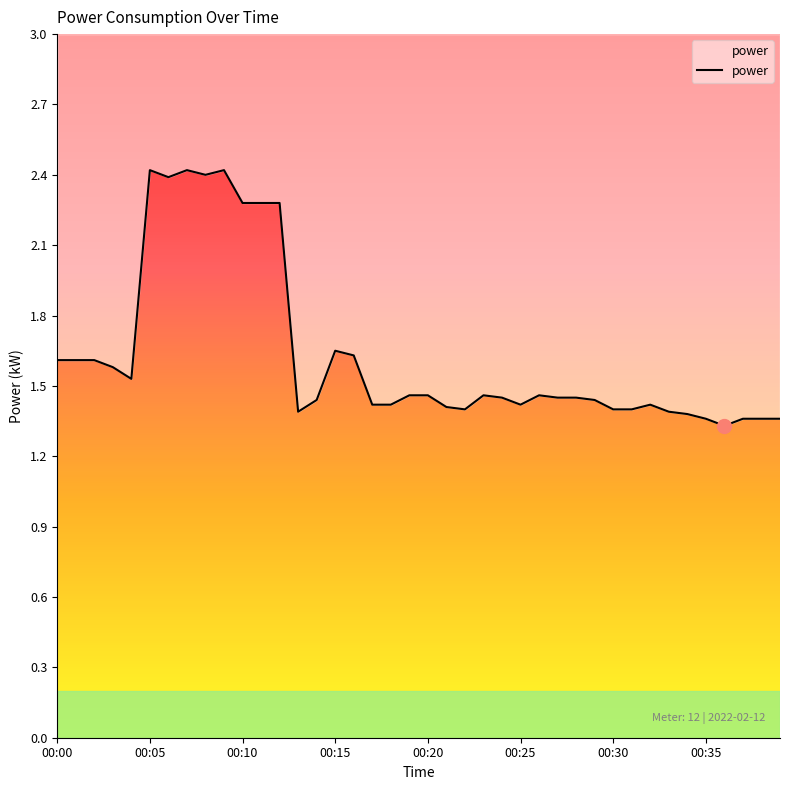

What is the greatest value displayed?

2.4